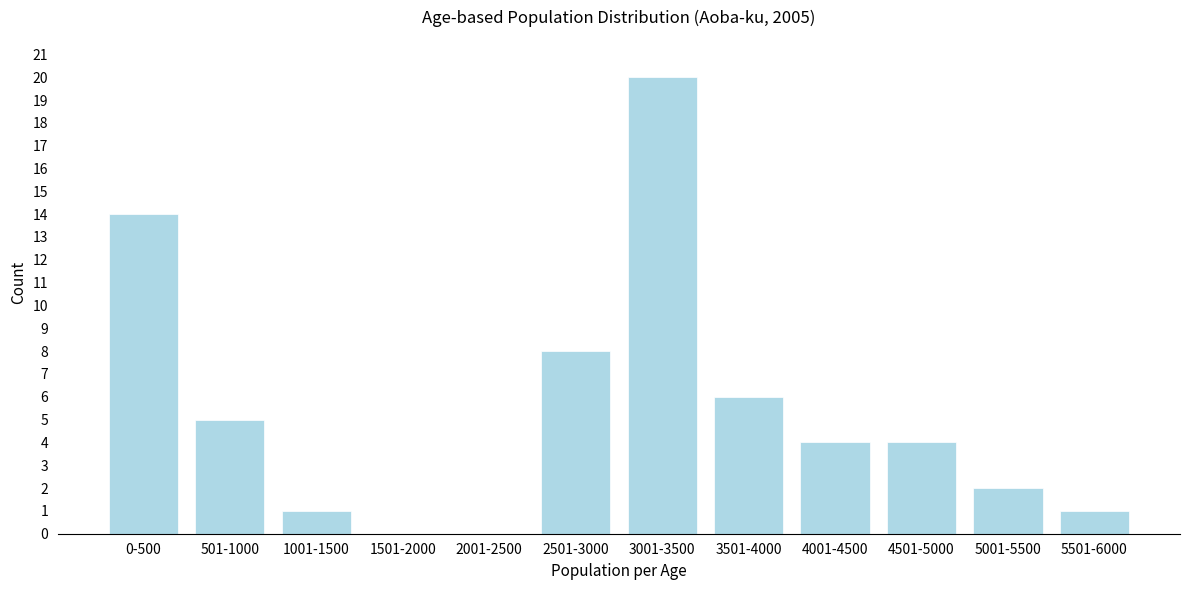

Reading left to right, transcribe all the data shown in this chart.

0-500=14	501-1000=5	1001-1500=1	1501-2000=0	2001-2500=0	2501-3000=8	3001-3500=20	3501-4000=6	4001-4500=4	4501-5000=4	5001-5500=2	5501-6000=1